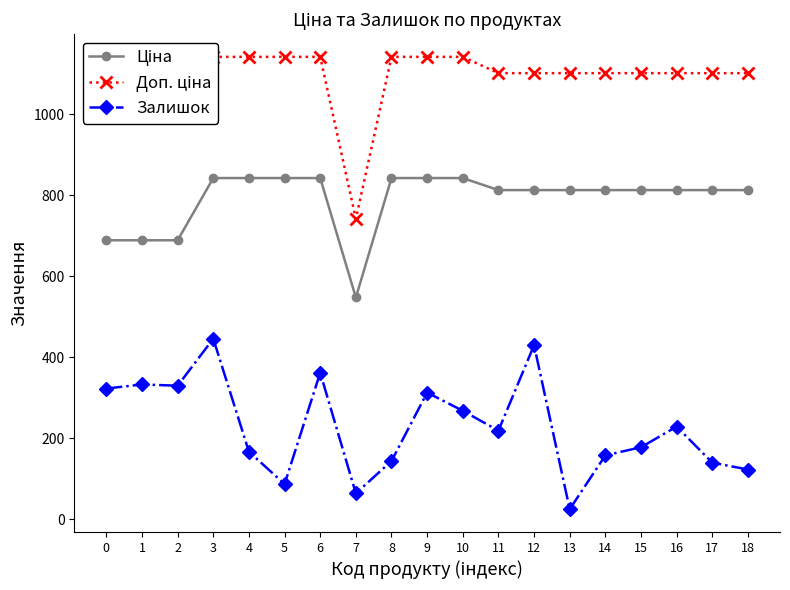

How many series are shown in this chart?

3